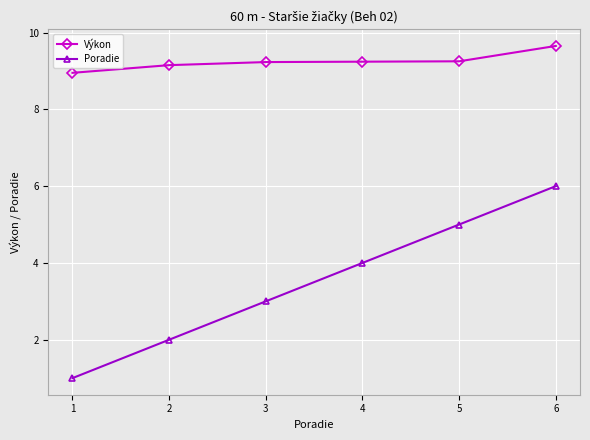

What is the average value of the Výkon series?

9.2